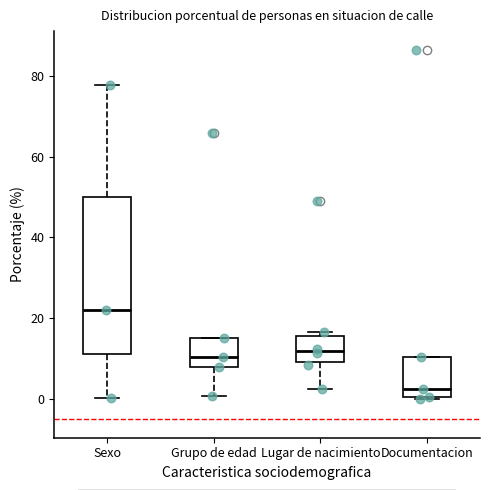

Reading left to right, read every box against the y-axis: the position of its median line, the range the box covers, and the ends of its whiskers. The values are not printed on the chart, so give them approximately, as read against the axis.

Sexo: median 22, box 12 to 50, whiskers 0 to 78
Grupo de edad: median 10, box 8 to 16, whiskers 0 to 16
Lugar de nacimiento: median 12, box 10 to 16, whiskers 2 to 16 (just above the box's upper edge)
Documentacion: median 2, box 0 to 10, whiskers 0 to 10